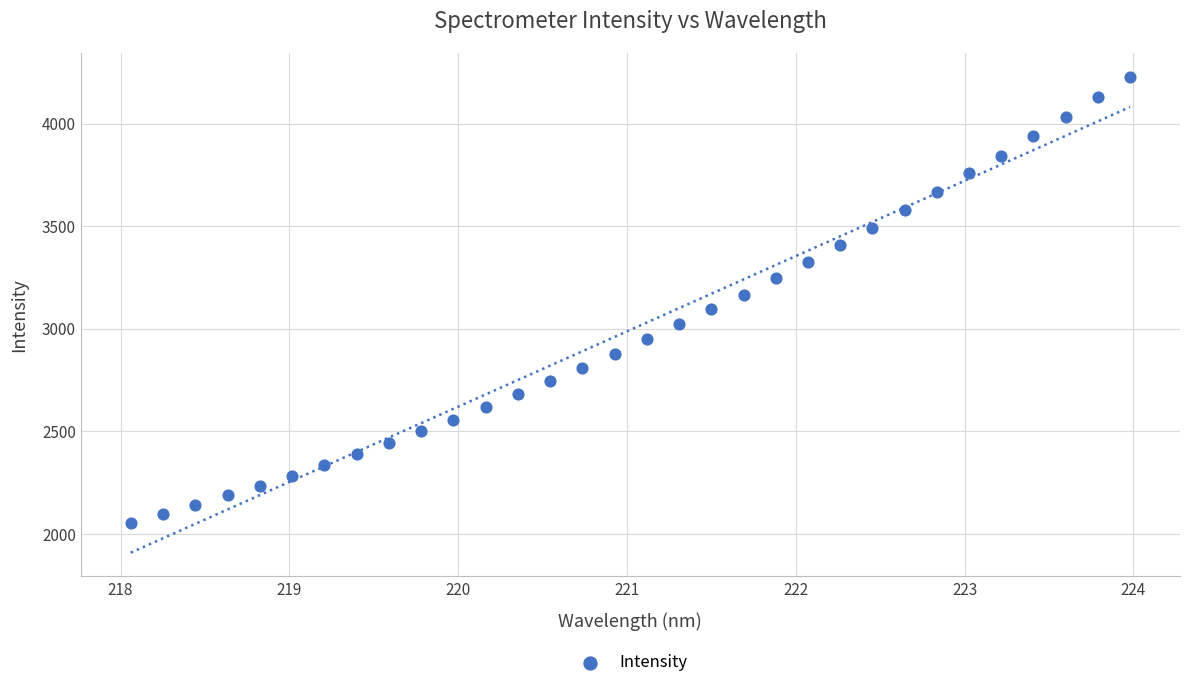

What is the range of X values (max minus min)?

5.9